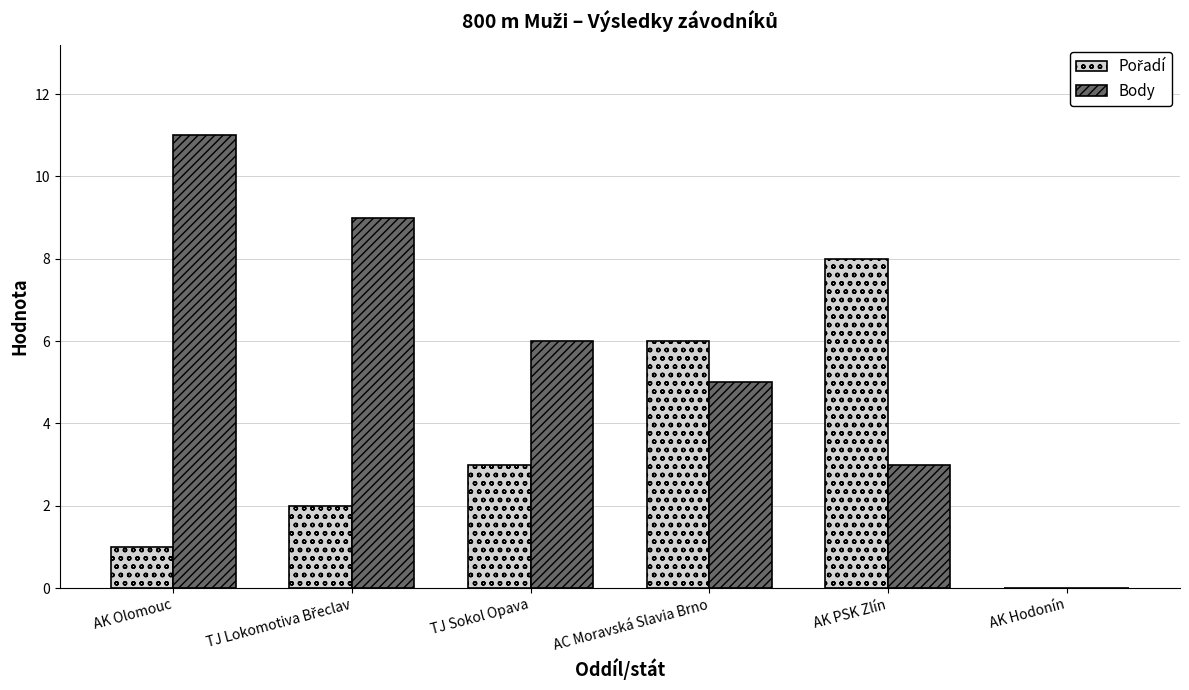

Are the bars horizontal?

No